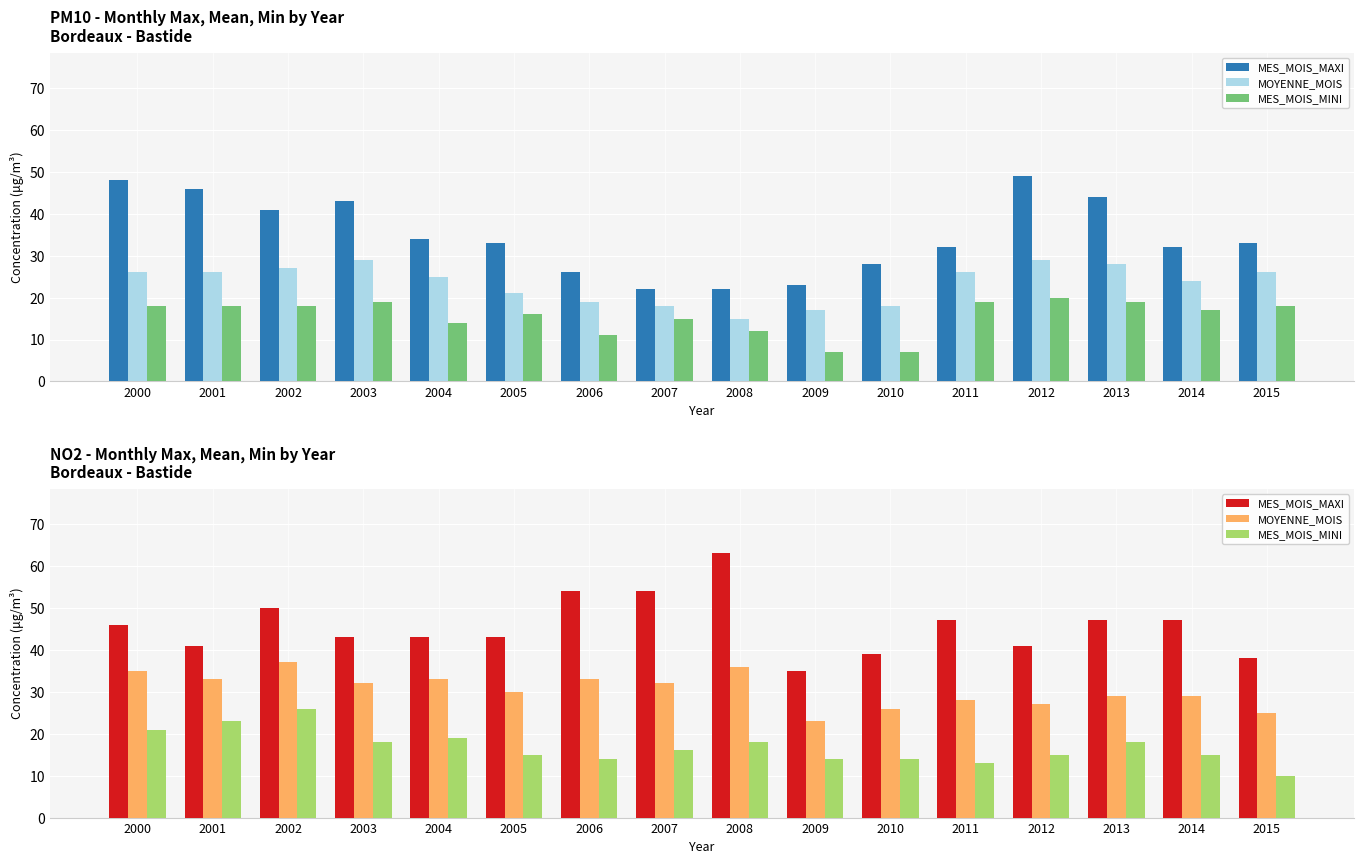

What is the lowest value of the MES_MOIS_MINI series?

10